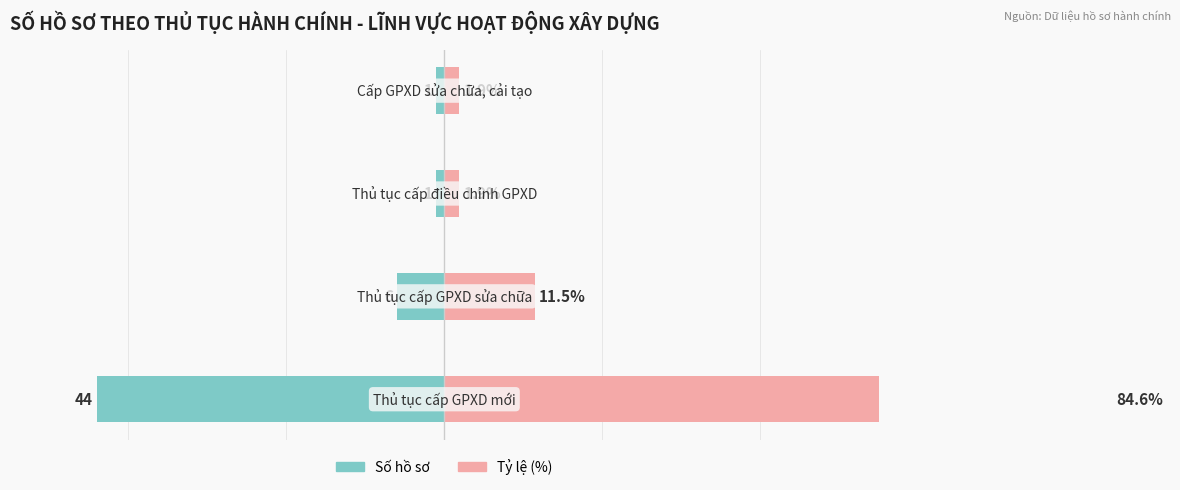

Reading left to right, transcribe all the data shown in this chart.

Số hồ sơ: -44.0	-6.0	-1.0	-1.0
Tỷ lệ (%): 84.6	11.5	1.9	1.9